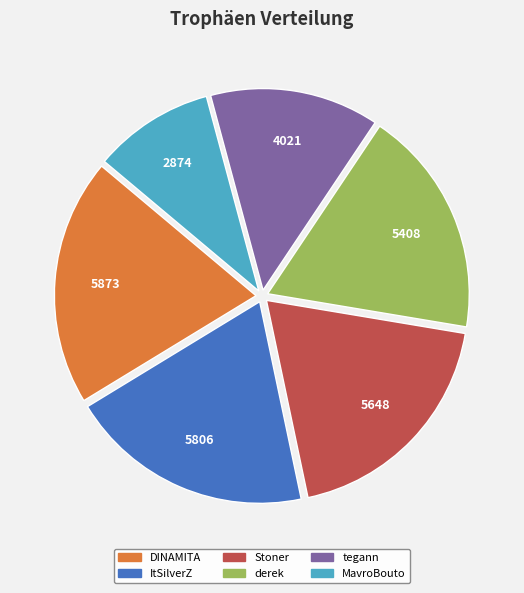

Do DINAMITA and derek together represent more than half of the pie?

No